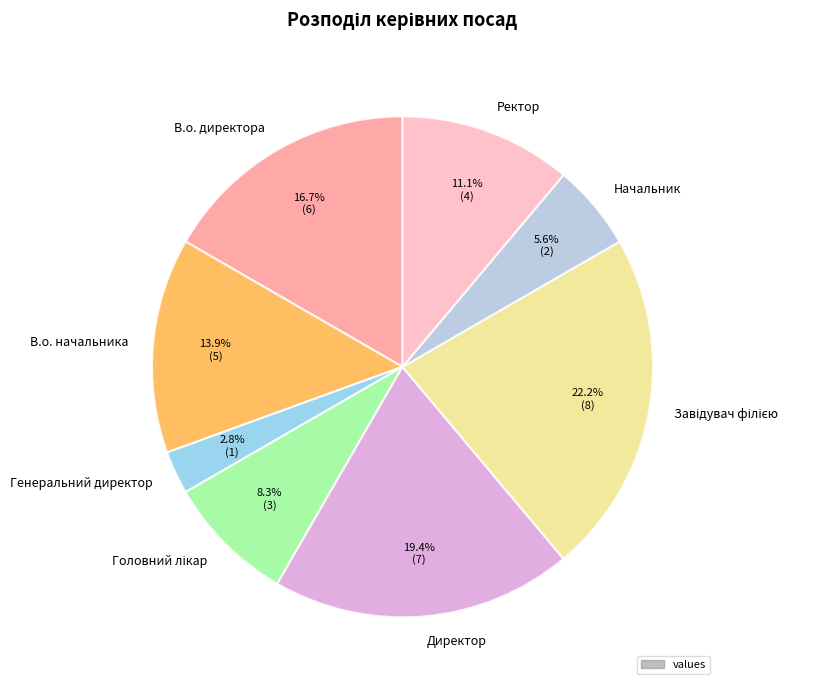

What is the ratio of the value at В.о. начальника to the value at В.о. директора?

0.8